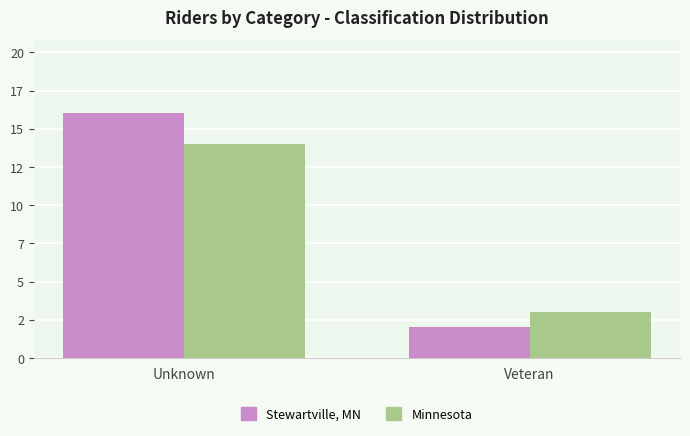

What position from the right is Veteran?

1